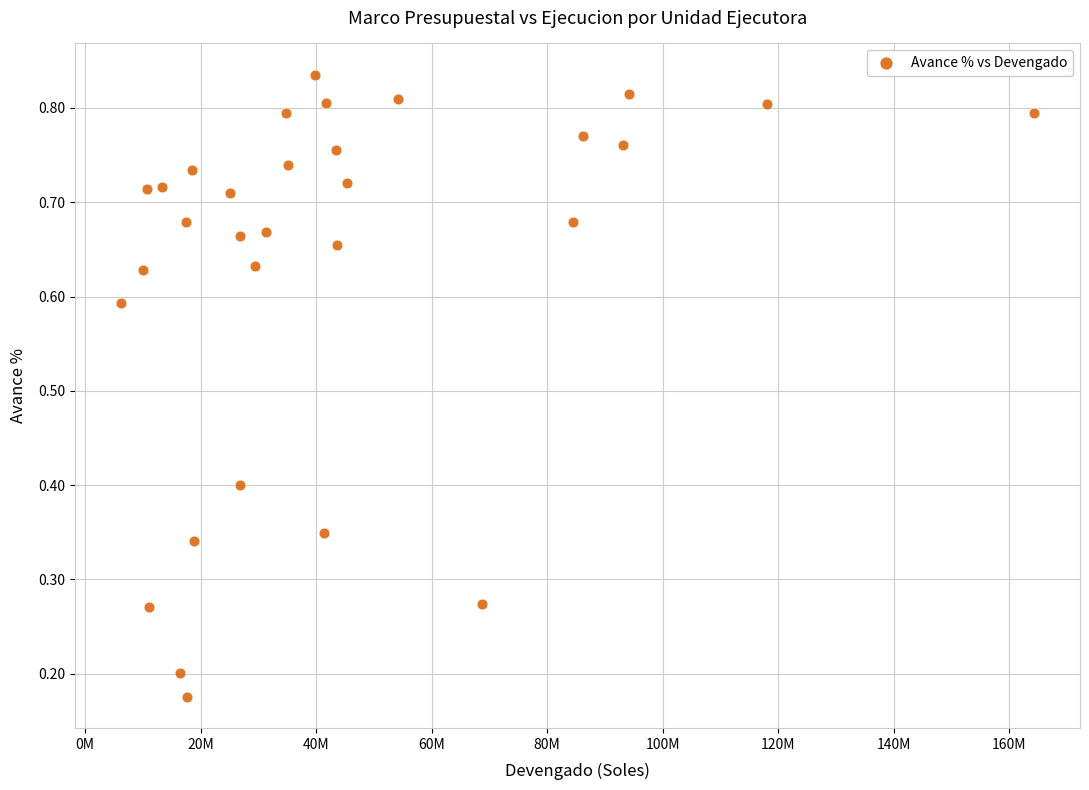

What is the range of X values (max minus min)?

158215102.0